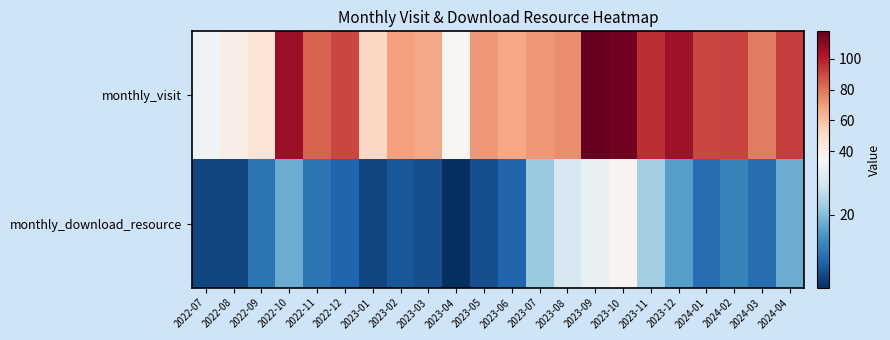

Count the number of categories in the chart.

22